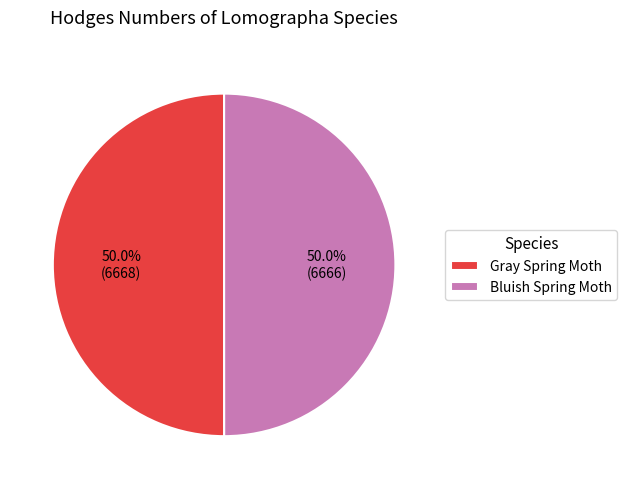

What percentage do Gray Spring Moth and Bluish Spring Moth together represent?

100.0%